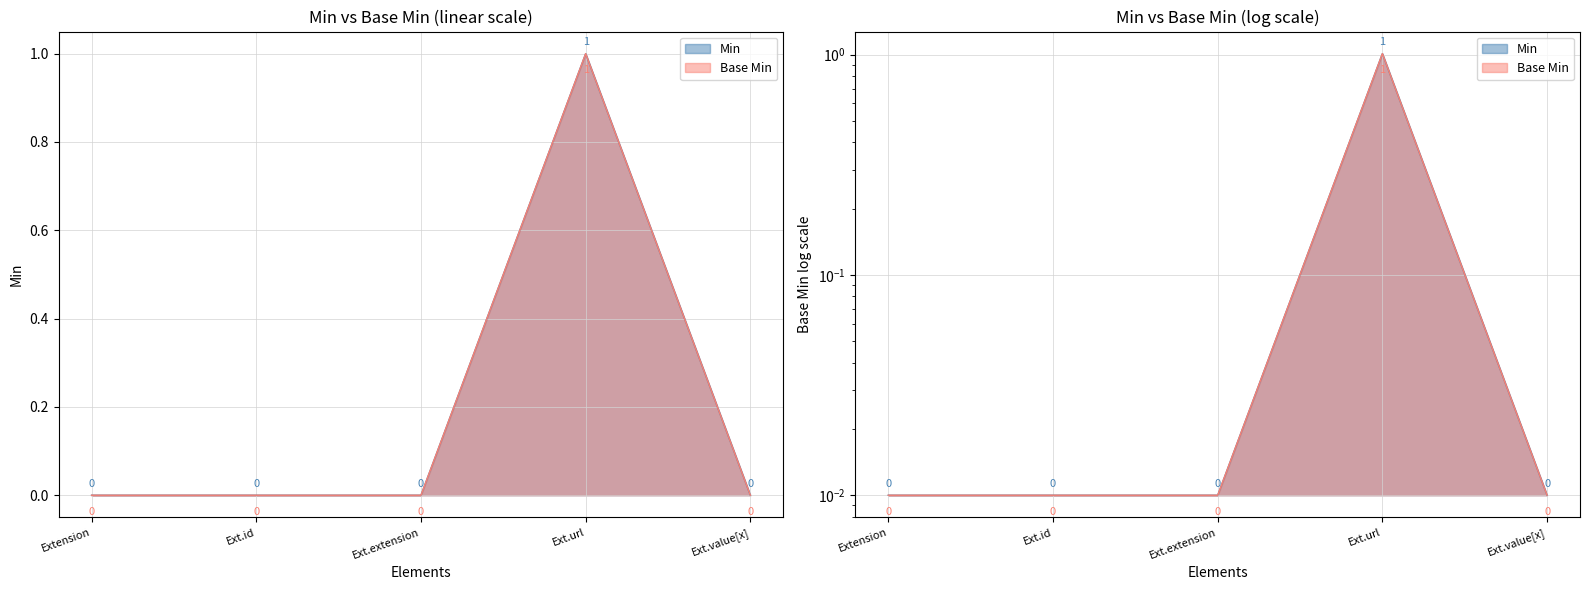

At Ext.id, list the series in order from largest to smallest.

Min, Base Min